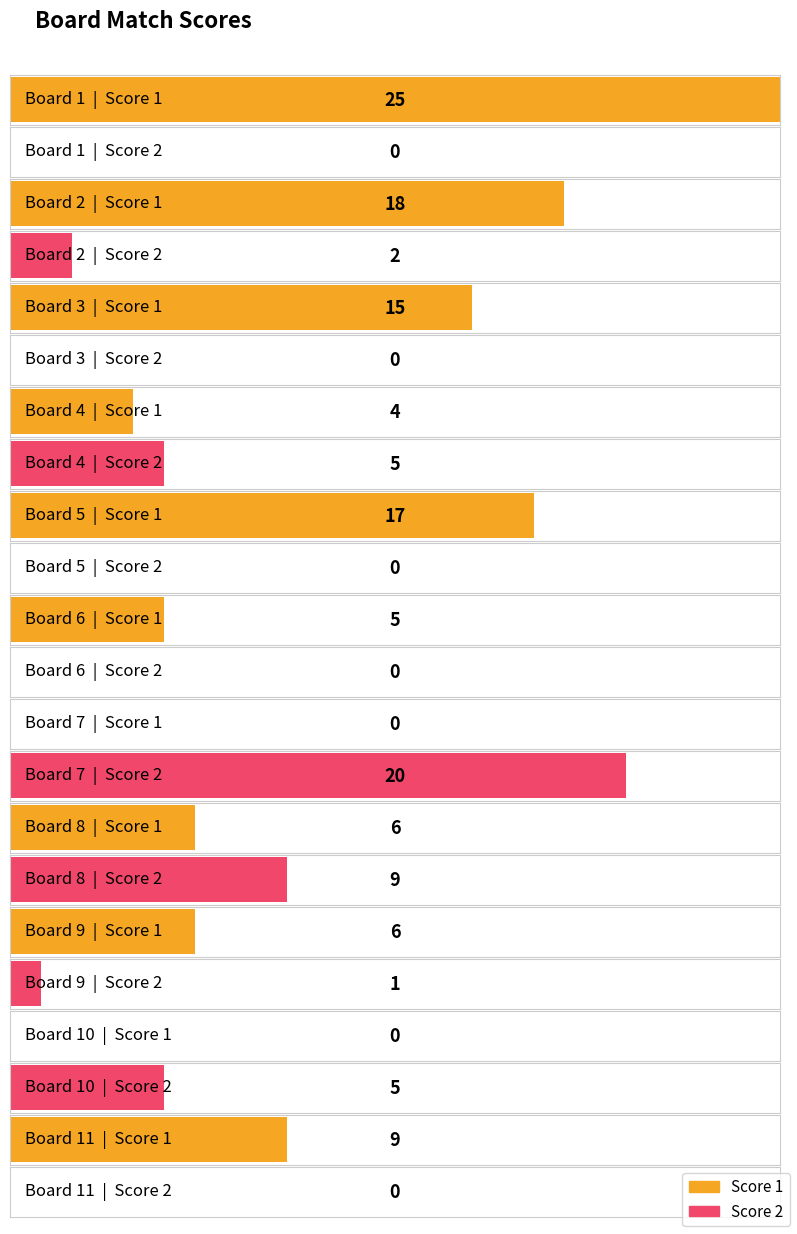

What are all the series names shown in the legend?

Score 1, Score 2